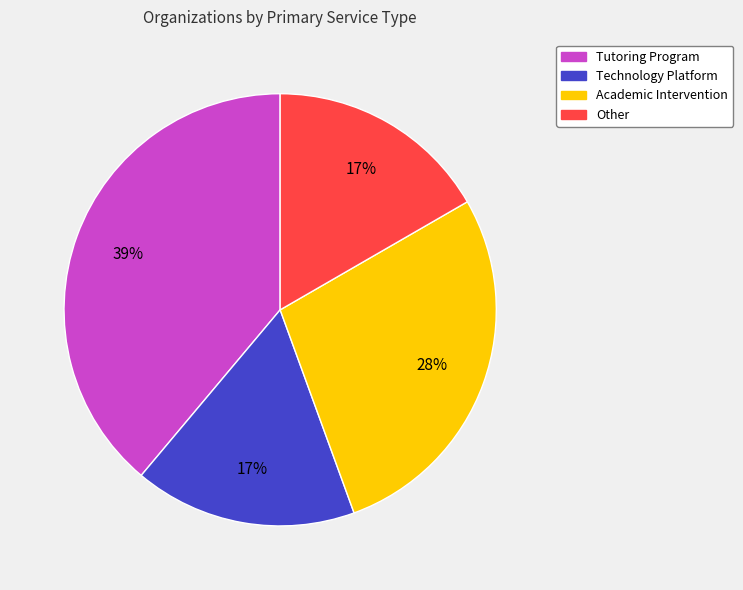

What is the ratio of the value at Technology Platform to the value at Other?

1.0